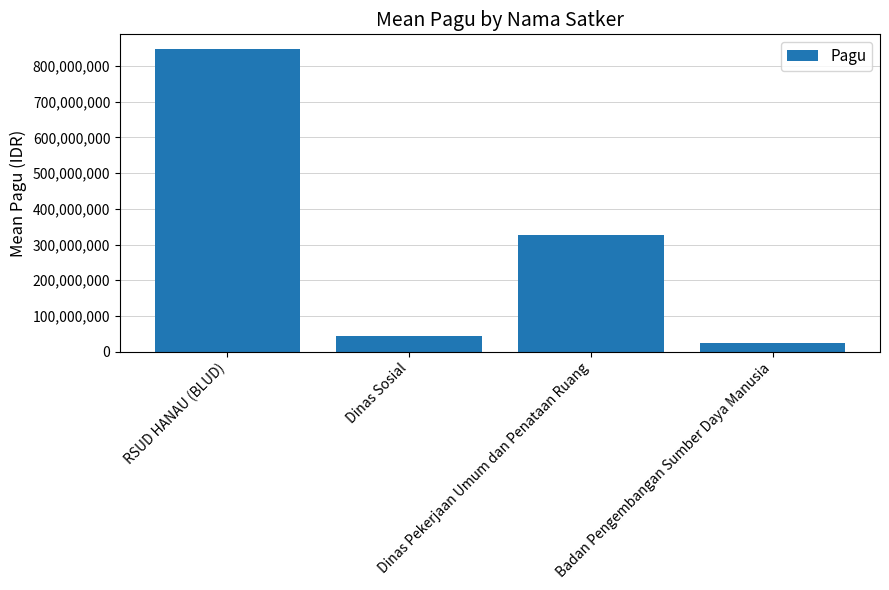

Are the bars horizontal?

No